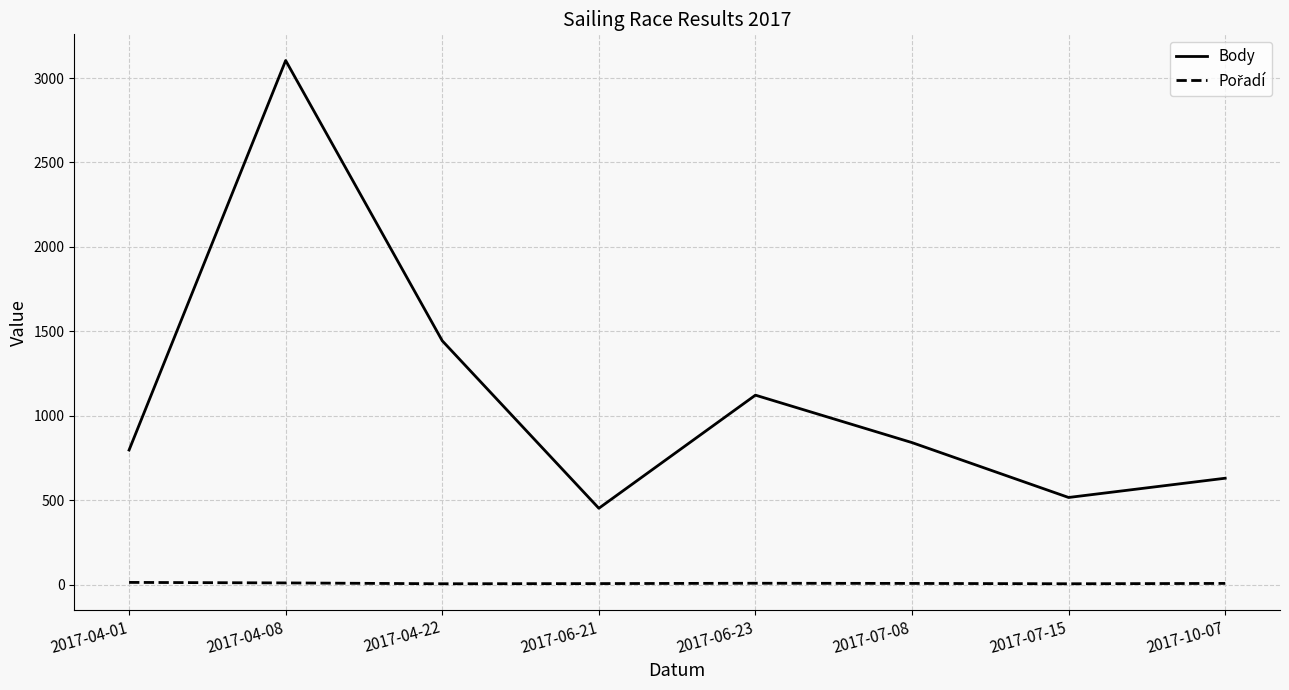

Where is Body nearest to the value 1778?

2017-04-22